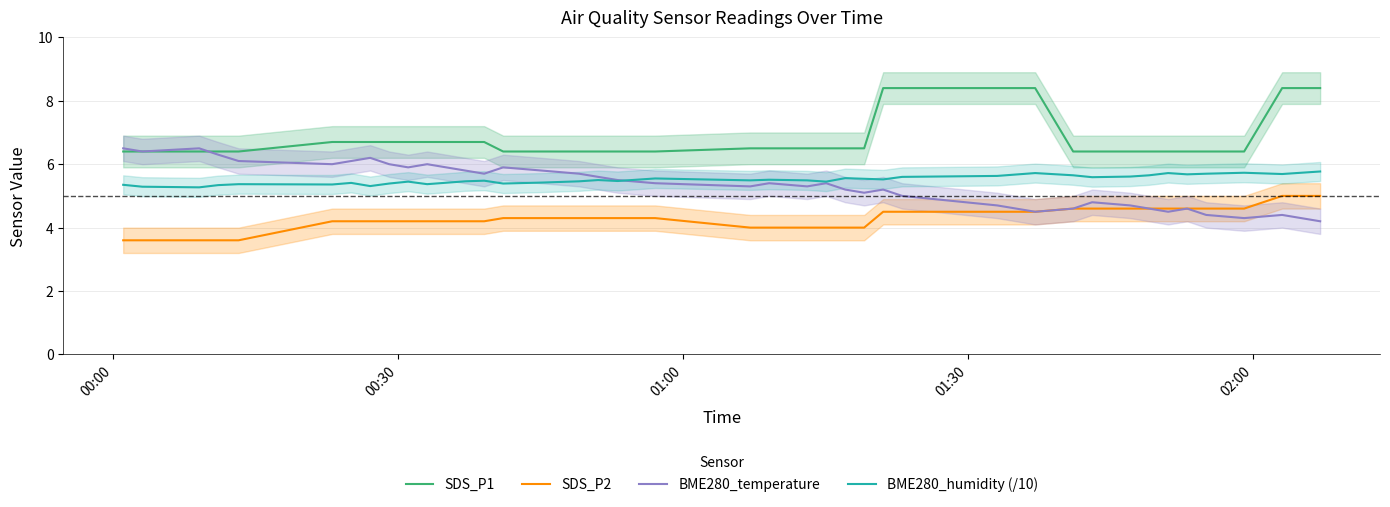

How many data points in SDS_P2 are above 4?

29